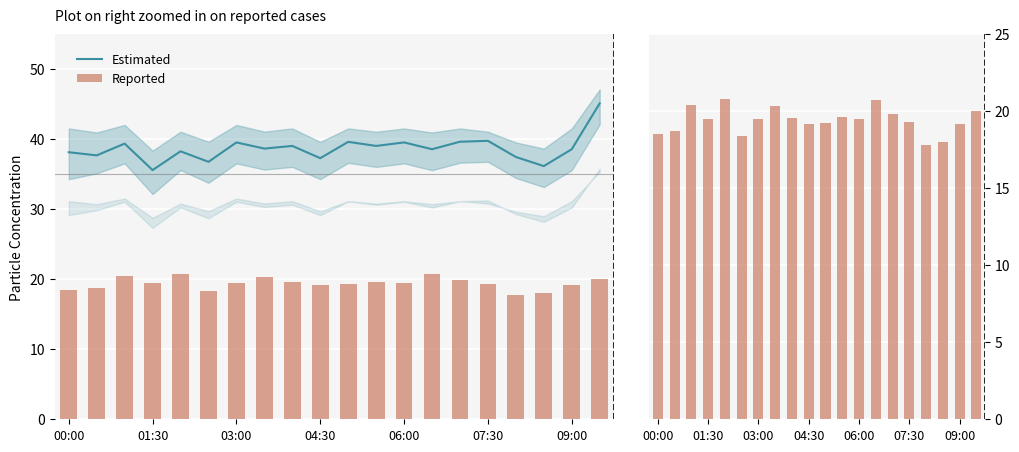

The Reported series shows 31.2 at 01:30. True or false?

False